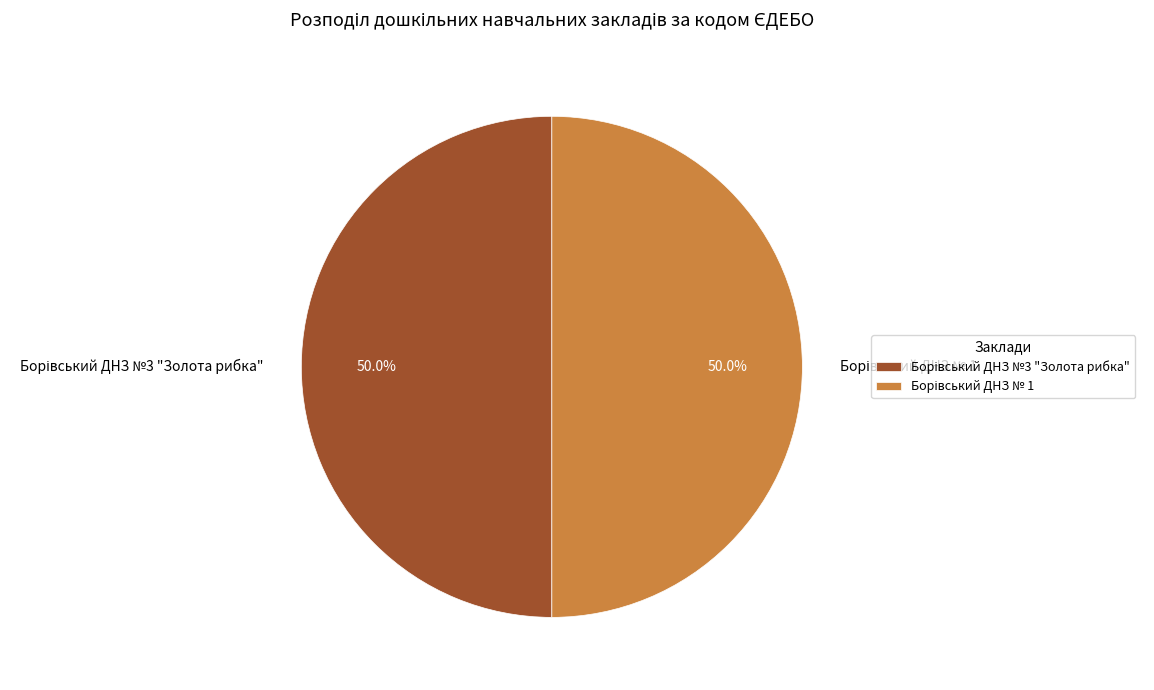

Count the number of slices in the pie.

2